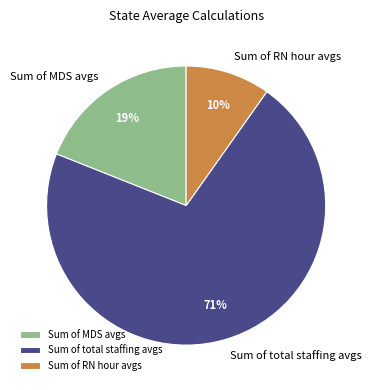

To the nearest percent, what is the average slice percentage?

33%